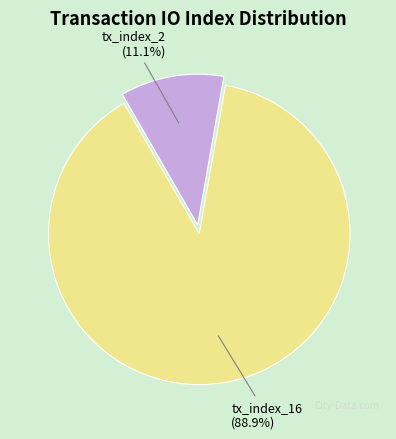

What is the smallest slice in the pie chart?

tx_index_2